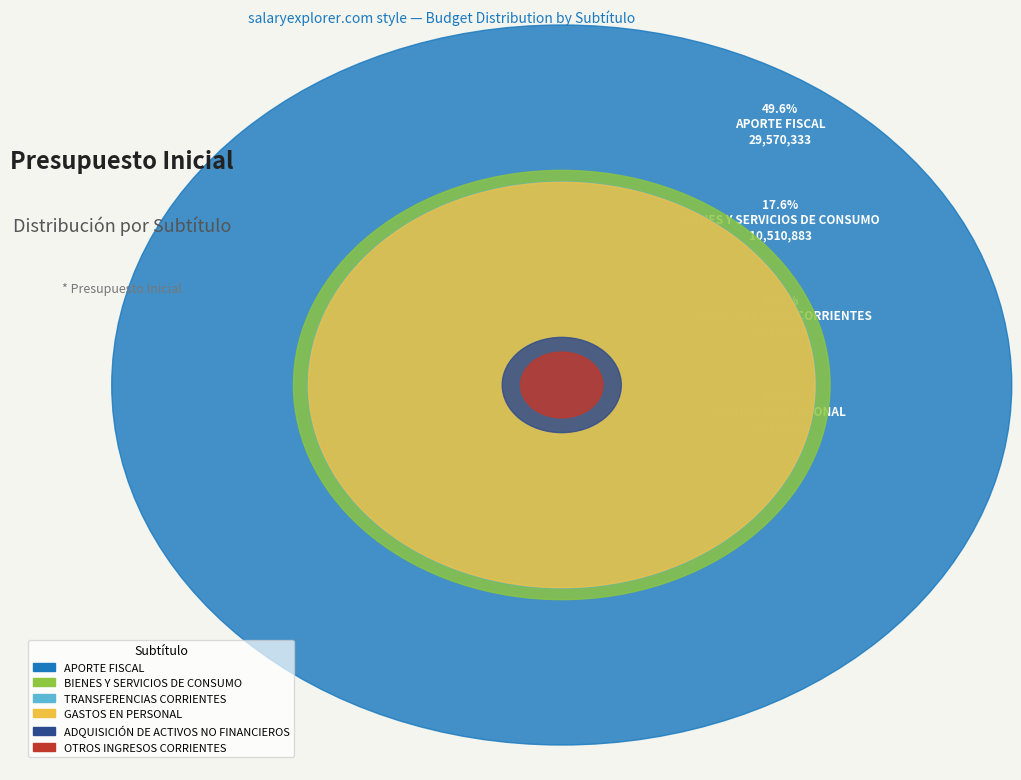

Is GASTOS EN PERSONAL the majority of the pie?

No